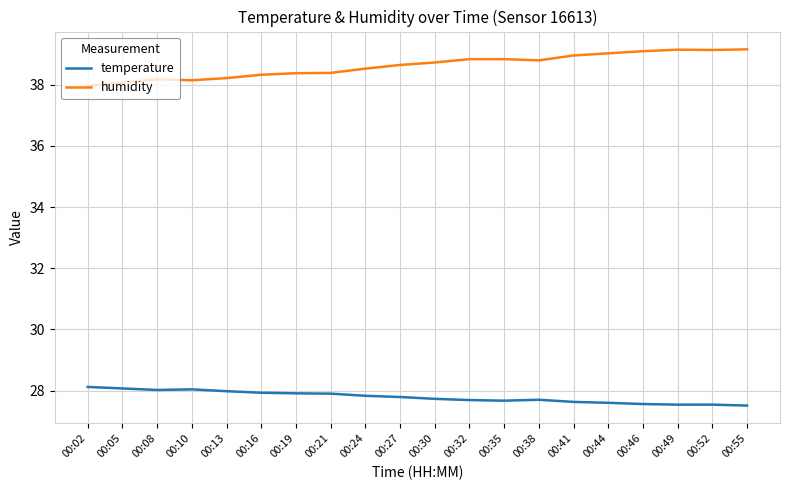

True or false: temperature and humidity cross at least once.

False